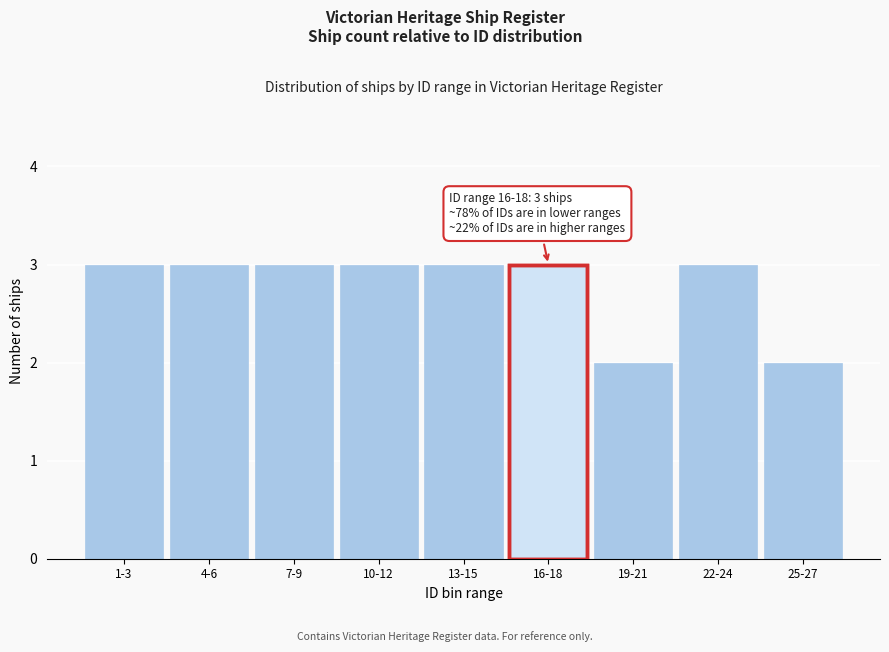

Reading left to right, what are all the values shown in this chart?

1-3=3	4-6=3	7-9=3	10-12=3	13-15=3	16-18=3	19-21=2	22-24=3	25-27=2